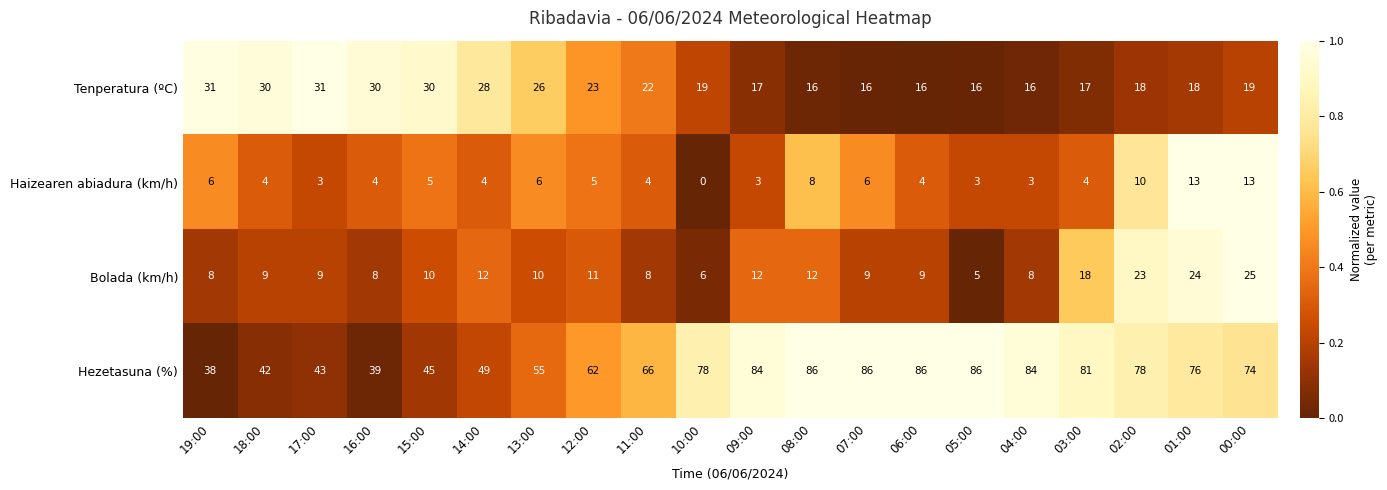

What is the total value across all series at 04:00?

111